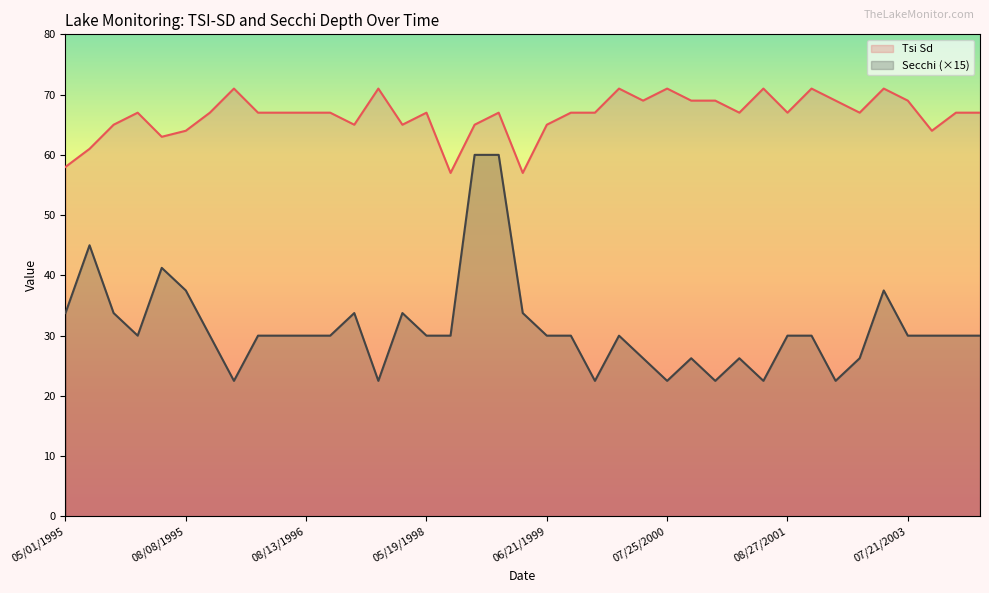

Reading left to right, transcribe all the data shown in this chart.

Tsi Sd: 58.0	61.0	65.0	67.0	63.0	64.0	67.0	71.0	67.0	67.0	67.0	67.0	65.0	71.0	65.0	67.0	57.0	65.0	67.0	57.0	65.0	67.0	67.0	71.0	69.0	71.0	69.0	69.0	67.0	71.0	67.0	71.0	69.0	67.0	71.0	69.0	64.0	67.0	67.0
Secchi: 33.8	45.0	33.8	30.0	41.2	37.5	30.0	22.5	30.0	30.0	30.0	30.0	33.8	22.5	33.8	30.0	30.0	60.0	60.0	33.8	30.0	30.0	22.5	30.0	26.2	22.5	26.2	22.5	26.2	22.5	30.0	30.0	22.5	26.2	37.5	30.0	30.0	30.0	30.0